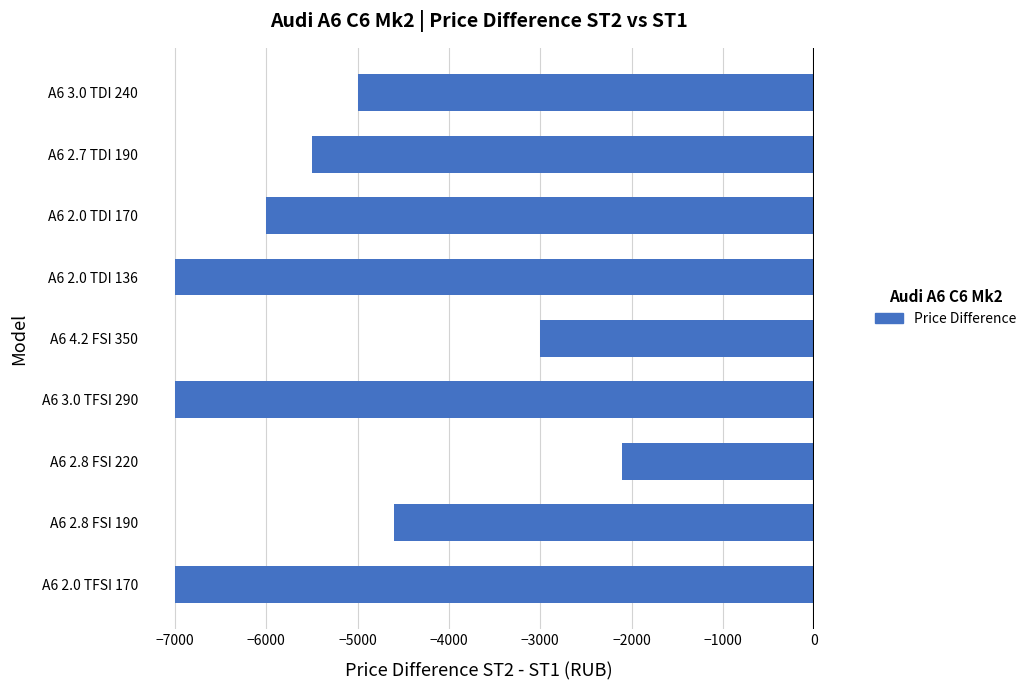

What is the difference between the maximum and second lowest values?

4900